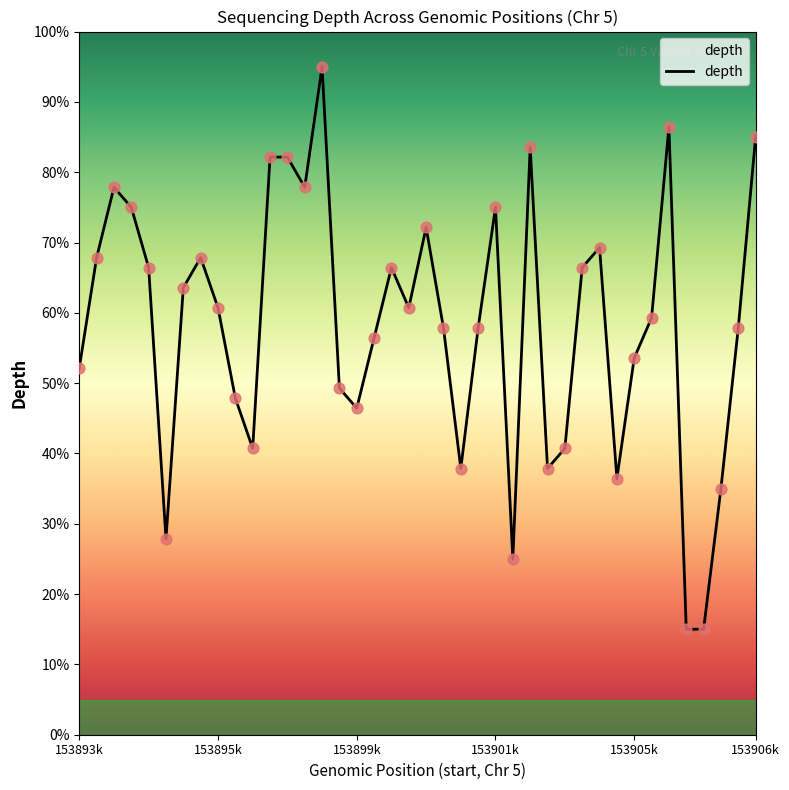

What is the greatest value displayed?

95.0